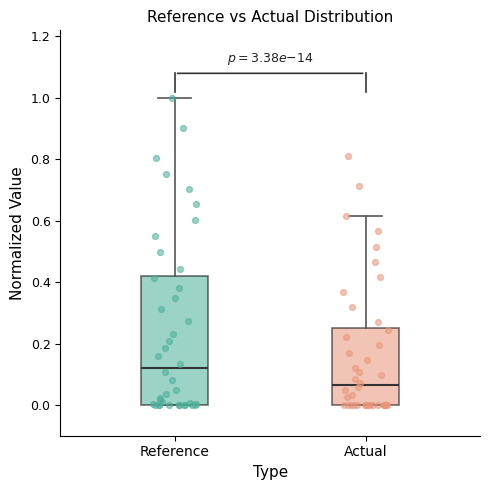

Where does the median line of the box for Reference sit on the y-axis? The values are not printed on the chart, so give them approximately, as read against the axis.

0.12